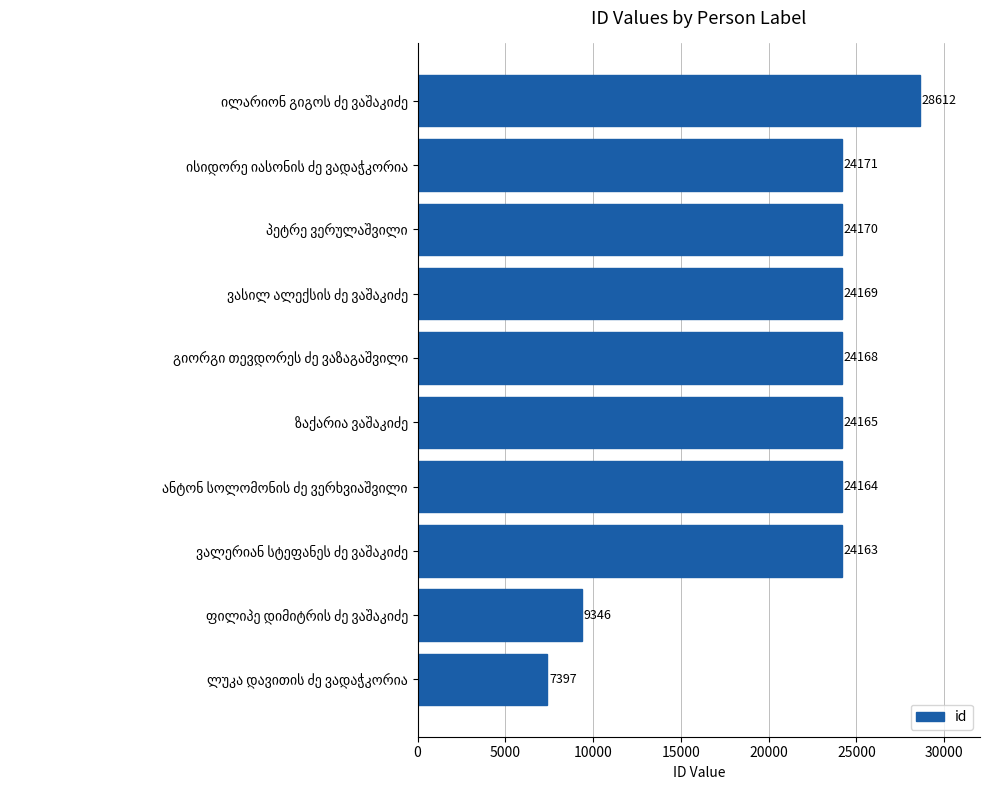

Reading bottom to top, list all the values displayed in this chart.

7397	9346	24163	24164	24165	24168	24169	24170	24171	28612